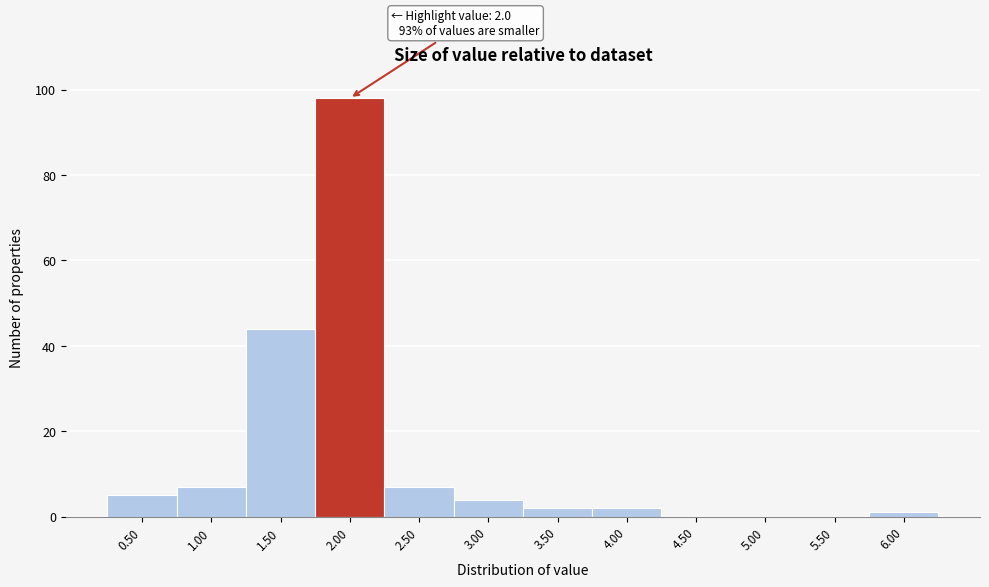

Reading right to left, transcribe all the data shown in this chart.

6.00=1	5.50=0	5.00=0	4.50=0	4.00=2	3.50=2	3.00=4	2.50=7	2.00=98	1.50=44	1.00=7	0.50=5